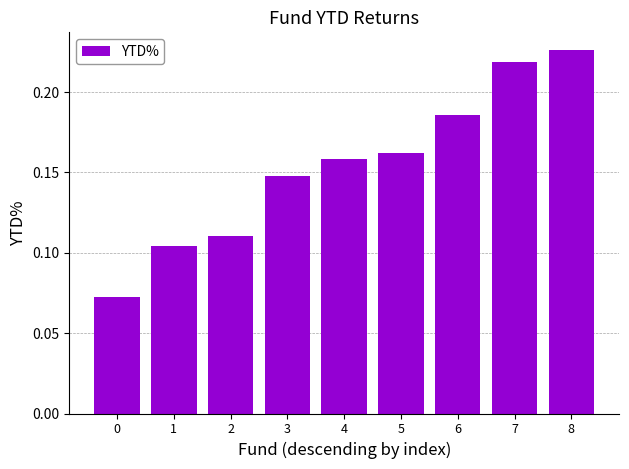

Which has a higher value, 2 or 4?

4